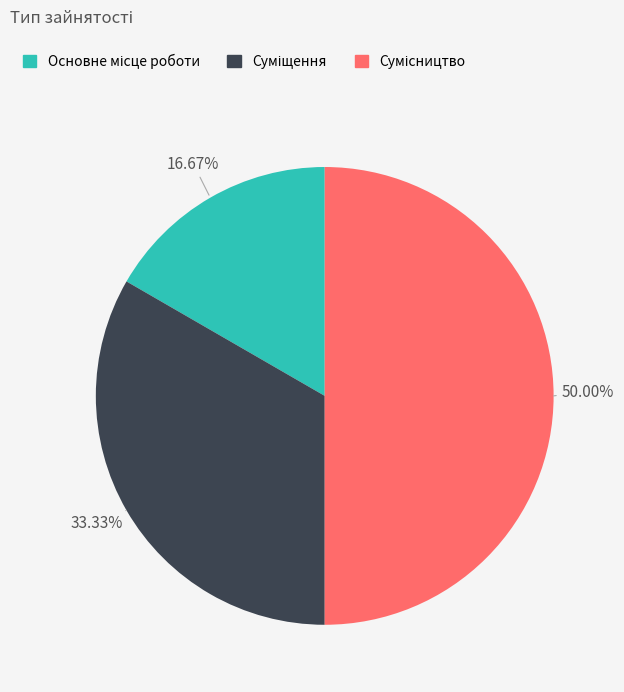

How many segments does this pie chart have?

3